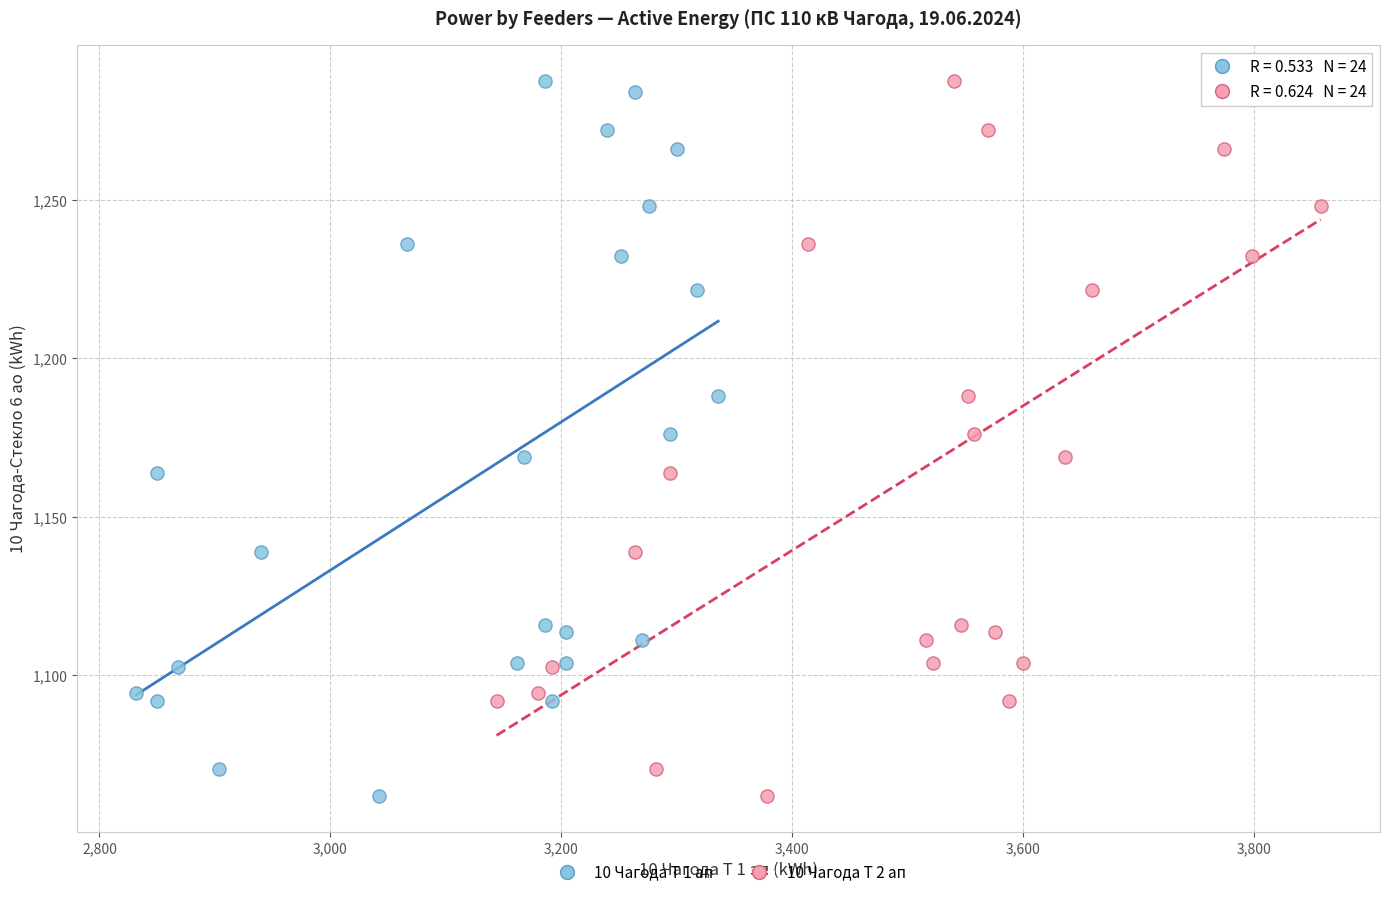

What are all the series names shown in the legend?

10 Чагода Т 1 ап, 10 Чагода Т 2 ап